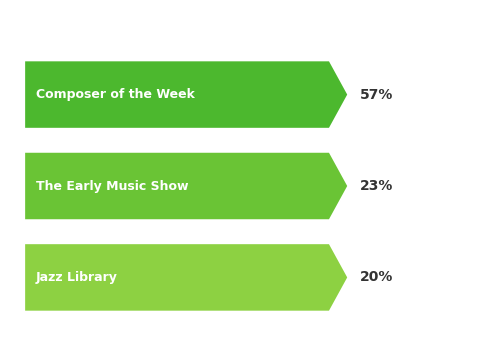

Are the bars grouped side by side (vs. stacked)?

No